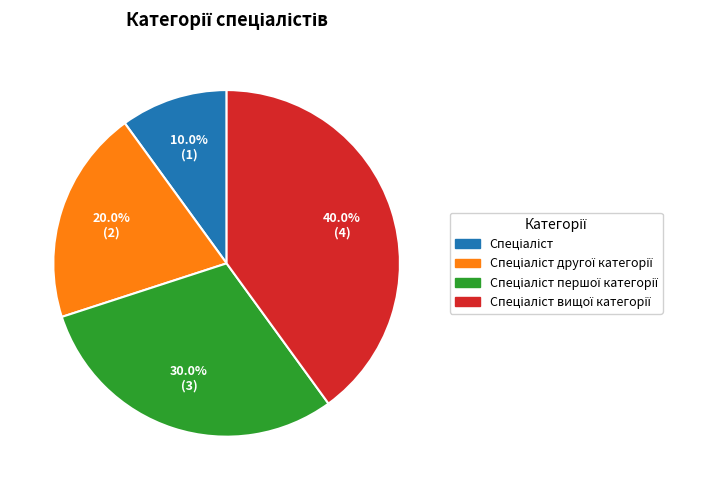

Is there a majority slice in this chart?

No